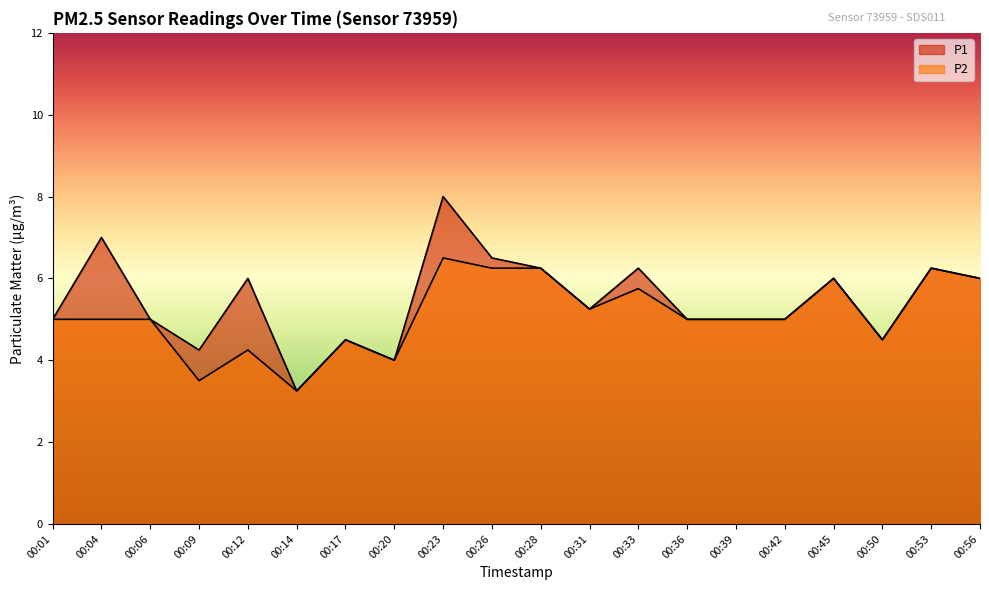

Rank the series at 00:01 from lowest to highest value.

P1, P2